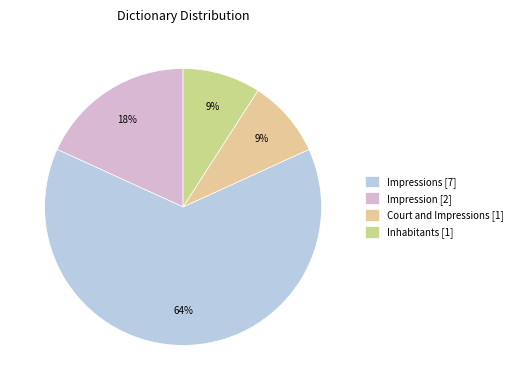

Count the number of slices in the pie.

4